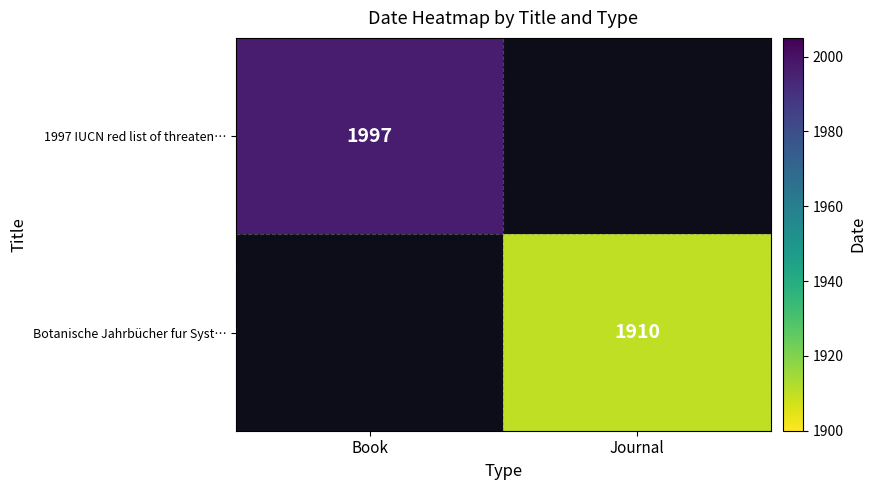

The Botanische Jahrbücher fur Syst… series shows 1910 at Journal. True or false?

True